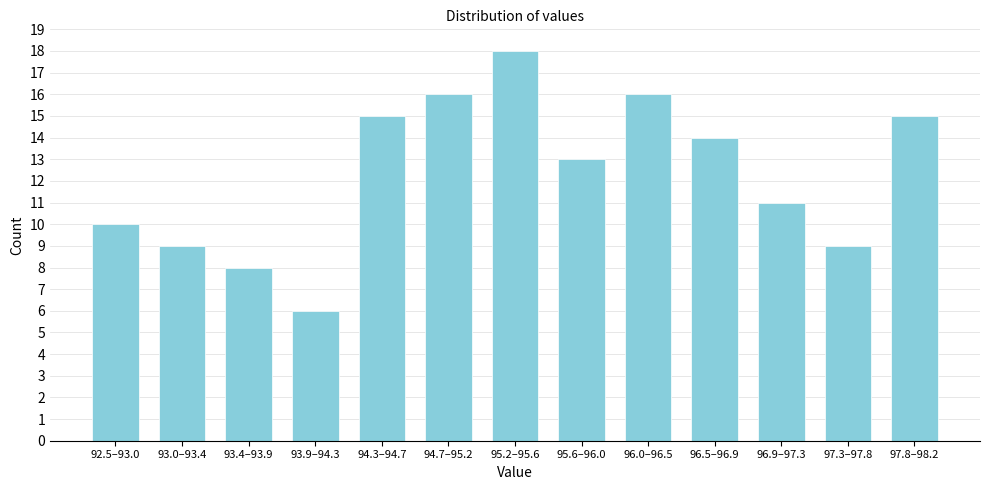

Reading left to right, extract all data points from this chart.

10	9	8	6	15	16	18	13	16	14	11	9	15